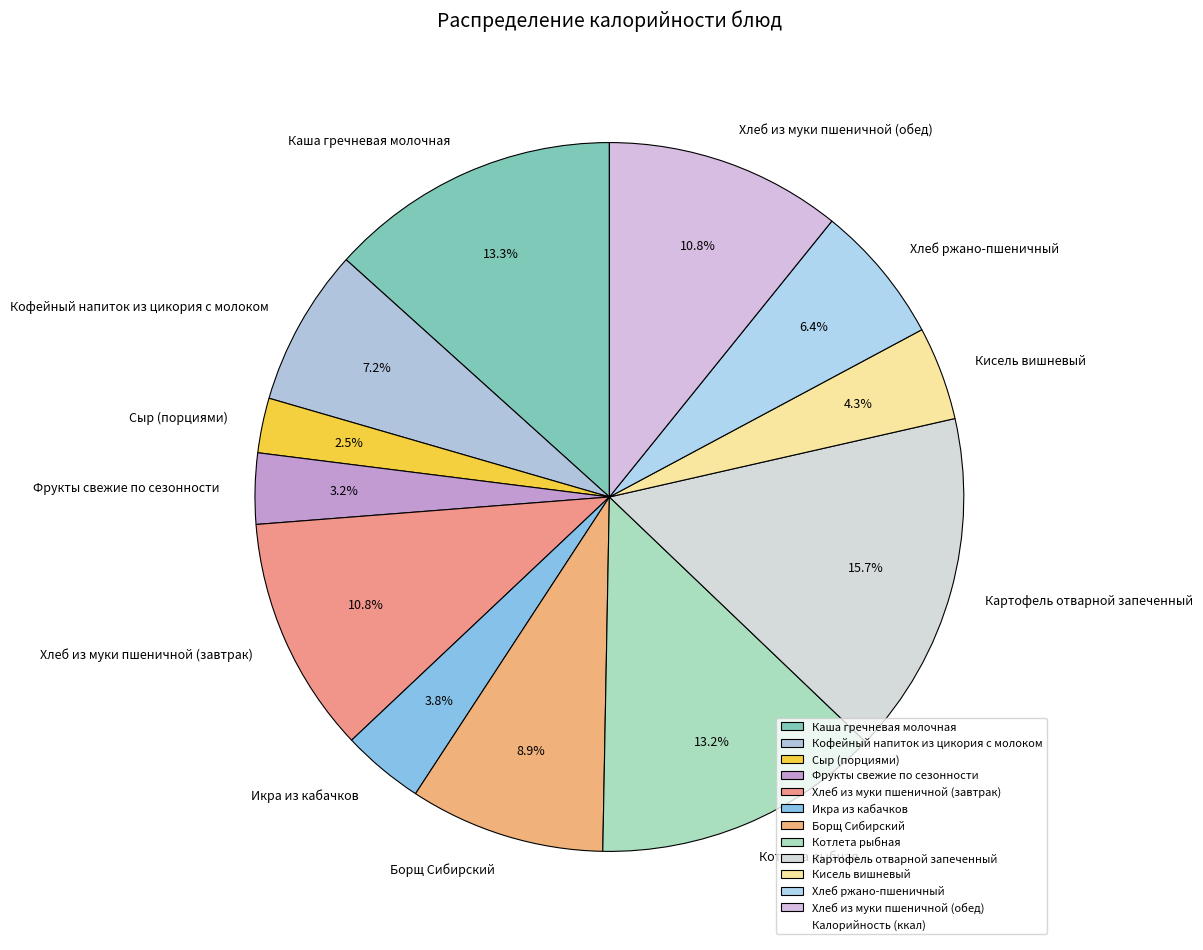

Is the sum of Кофейный напиток из цикория с молоком and Борщ Сибирский greater than half?

No